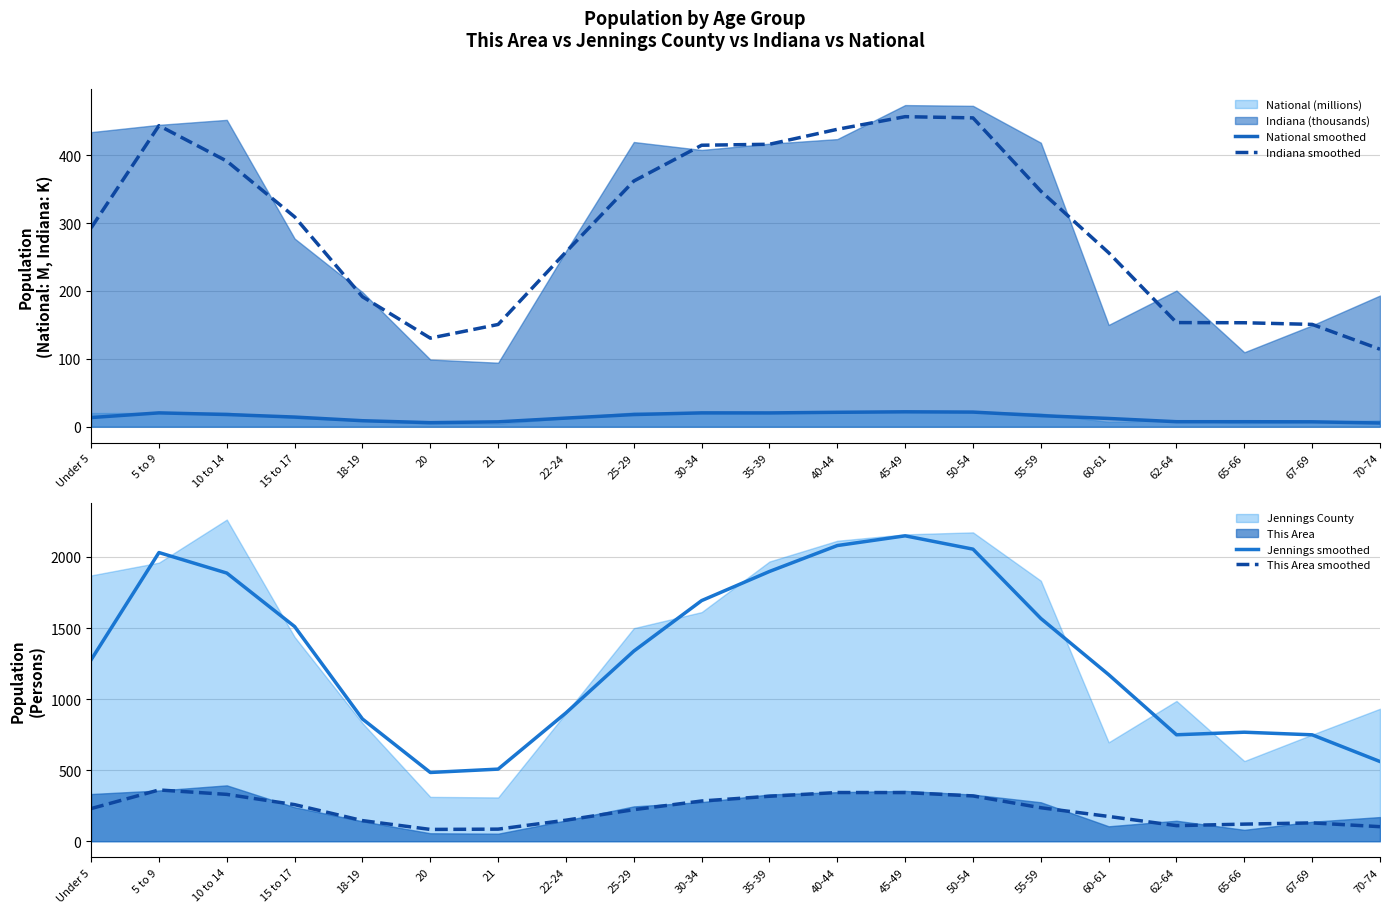

The value of Jennings smoothed at 20 is 483.7. True or false?

True